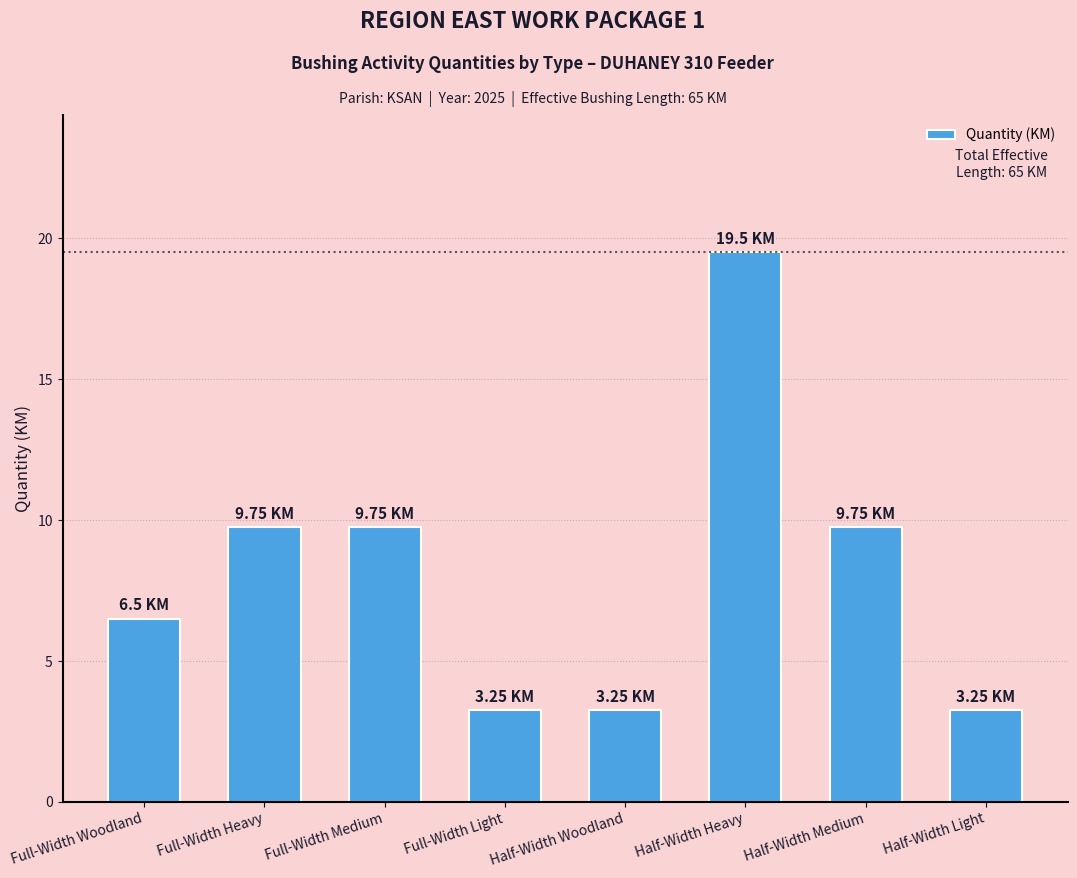

Count the number of categories in the chart.

8